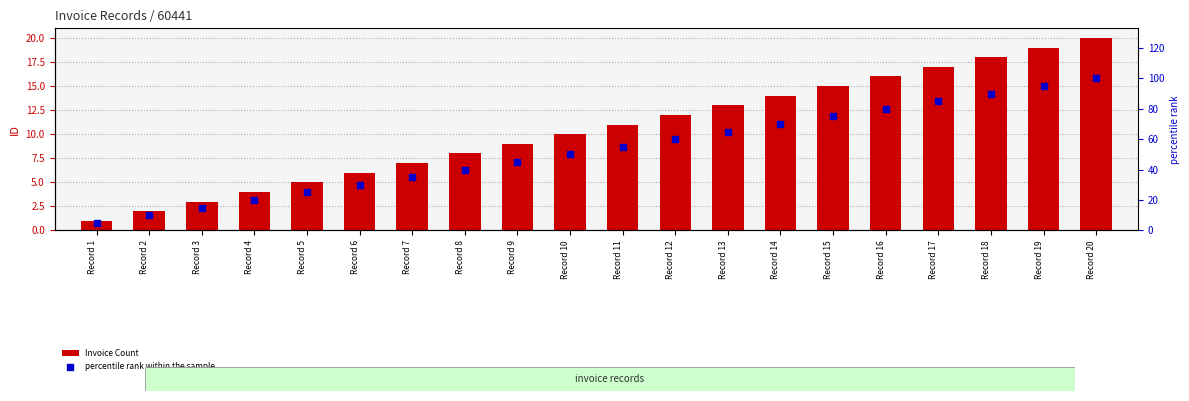

At which category is the sum across all series the highest?

Record 20